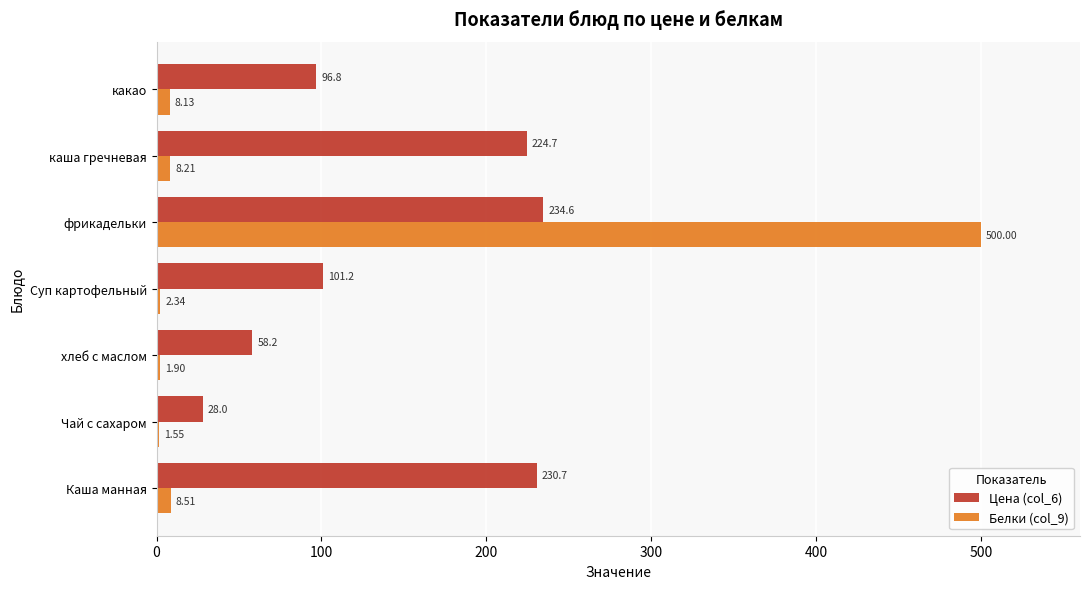

How many data points in Цена (col_6) are above 101?

4